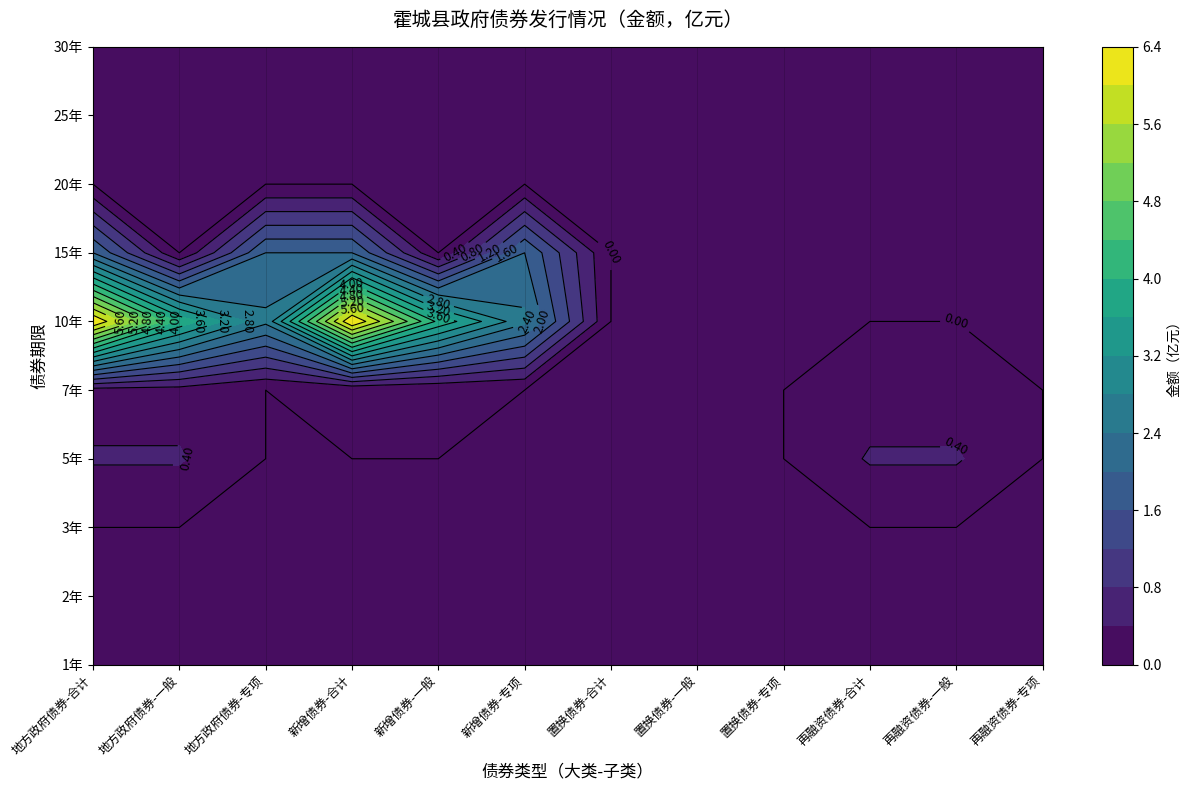

Which series has the widest spread of values?

10年